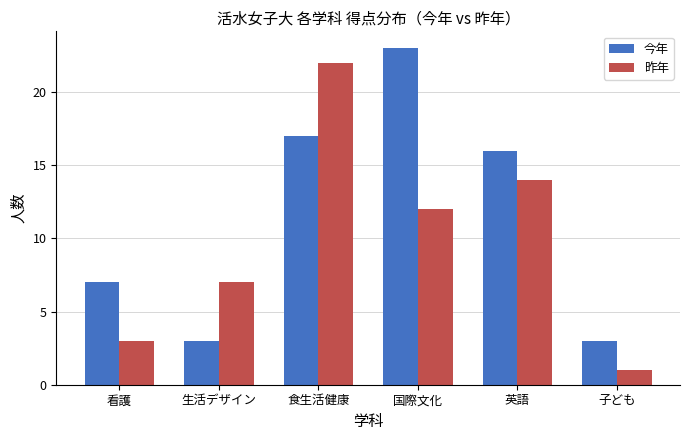

Is it true that 昨年 equals 1 at 子ども?

True